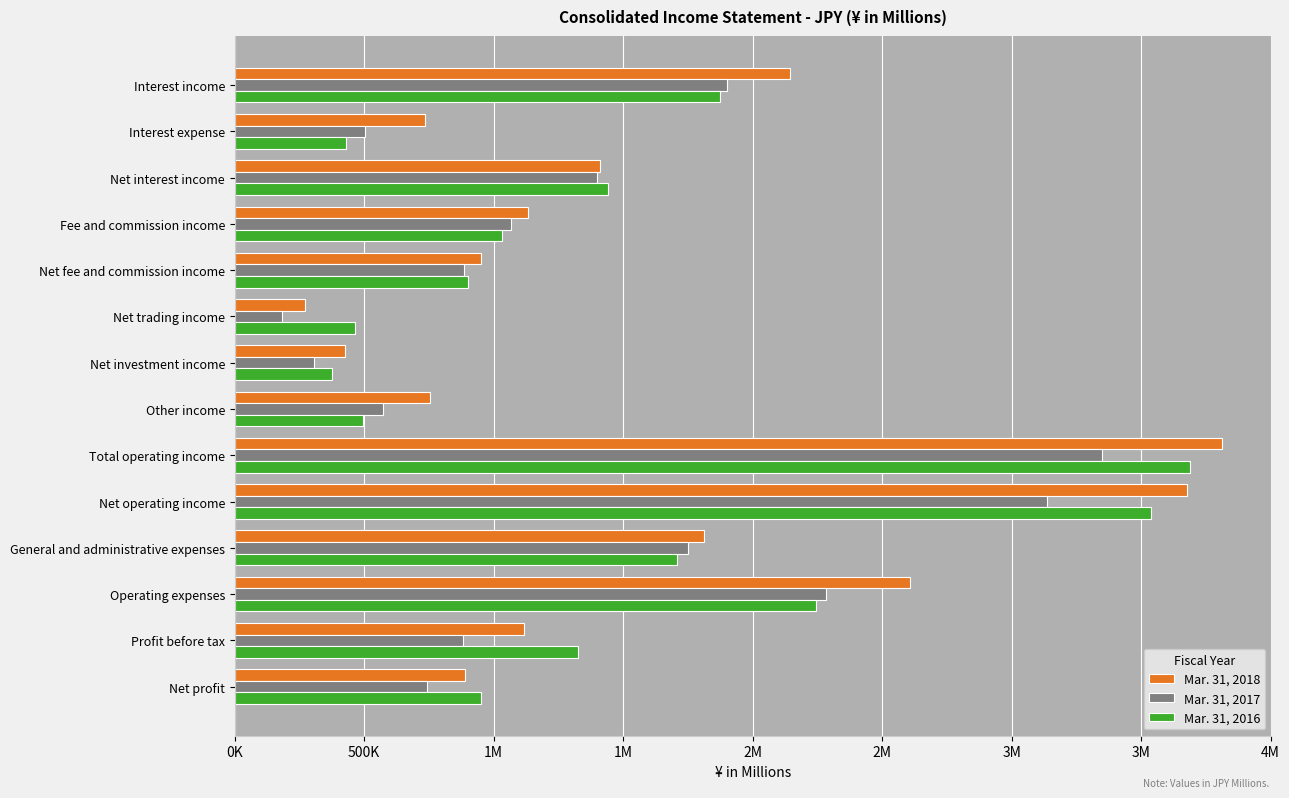

What are all the series names shown in the legend?

Mar. 31, 2018, Mar. 31, 2017, Mar. 31, 2016